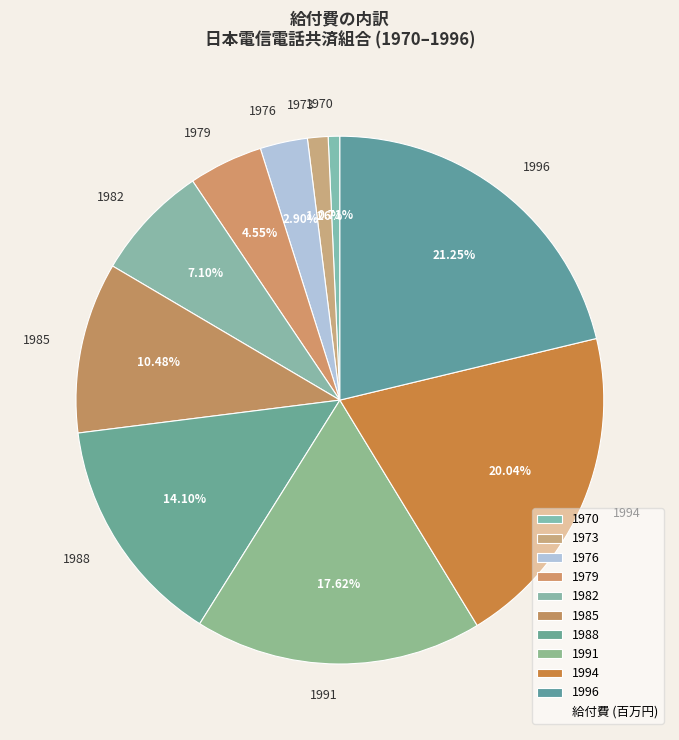

Between 1982 and 1996, which is larger?

1996